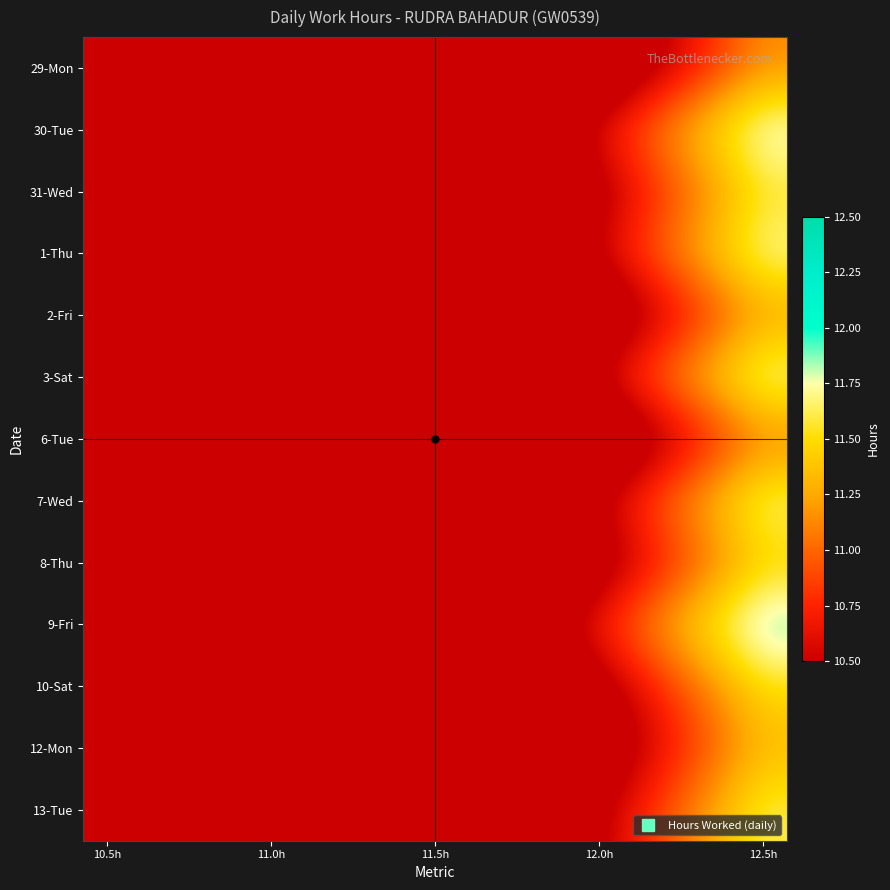

Which category has the lowest value across all series?

10.5h